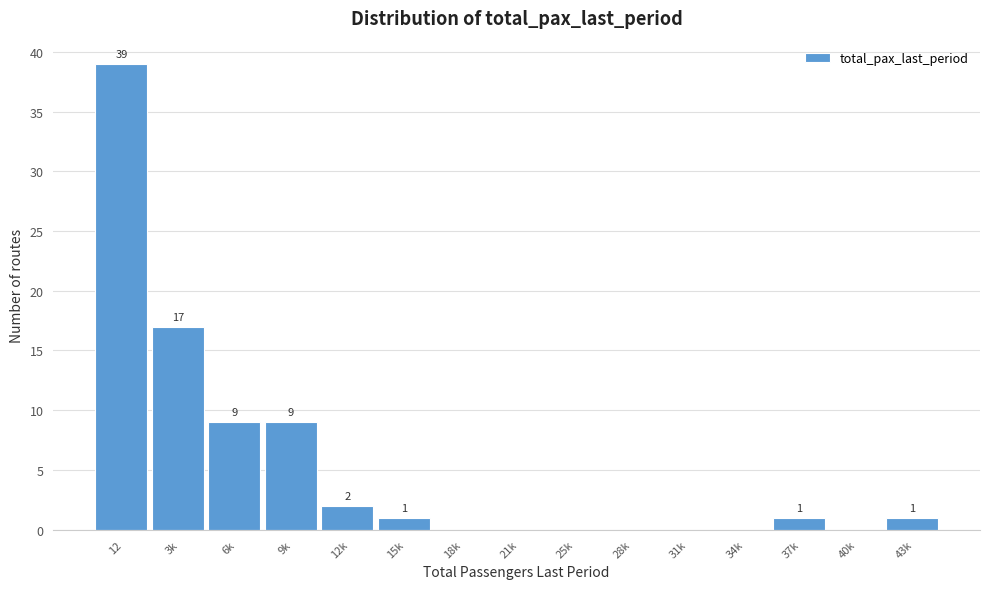

Reading right to left, list all the values displayed in this chart.

43k=1	40k=0	37k=1	34k=0	31k=0	28k=0	25k=0	21k=0	18k=0	15k=1	12k=2	9k=9	6k=9	3k=17	12=39